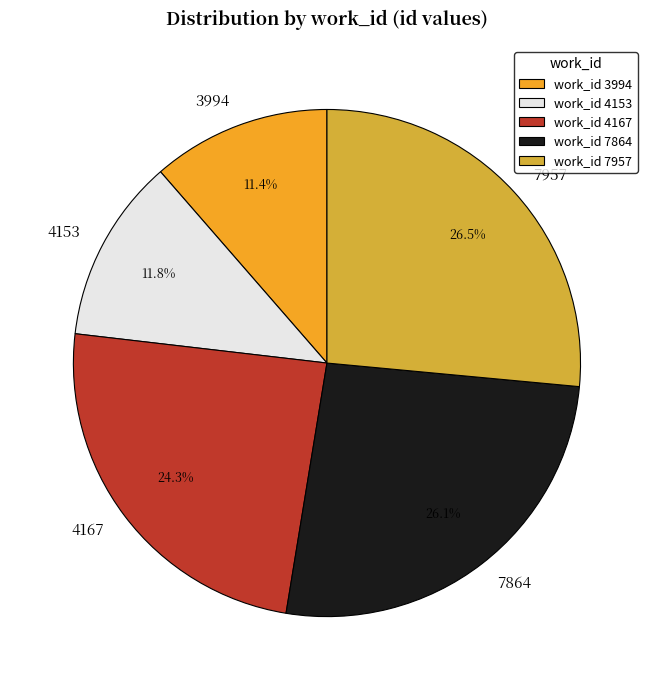

To the nearest percent, what portion does 4167 represent?

24%